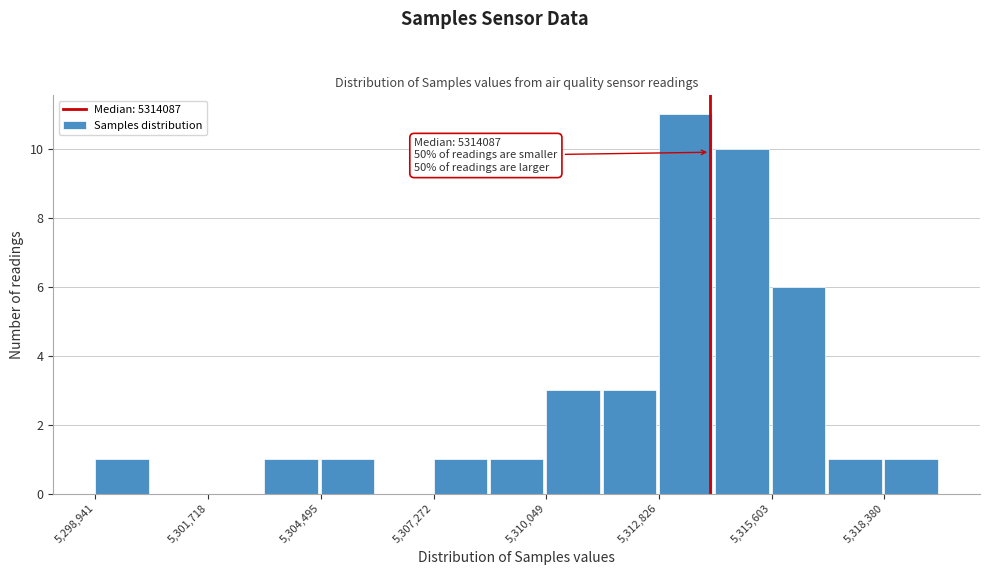

Around what value on the x-axis is the tallest bar? Give the approximate position of its centre, as read against the axis.

5313500